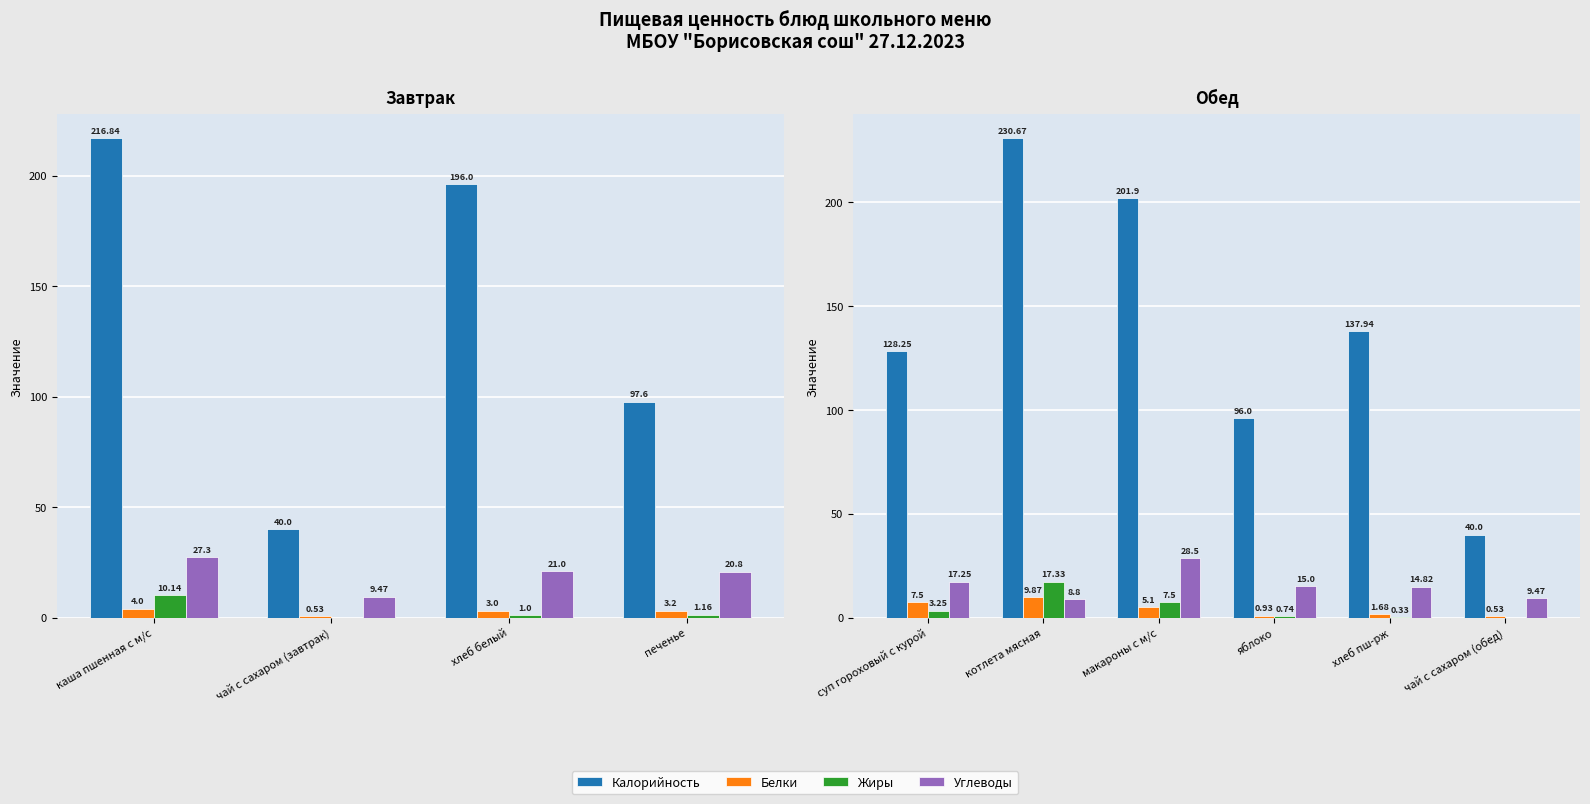

What is the average value of the Белки series?

4.3